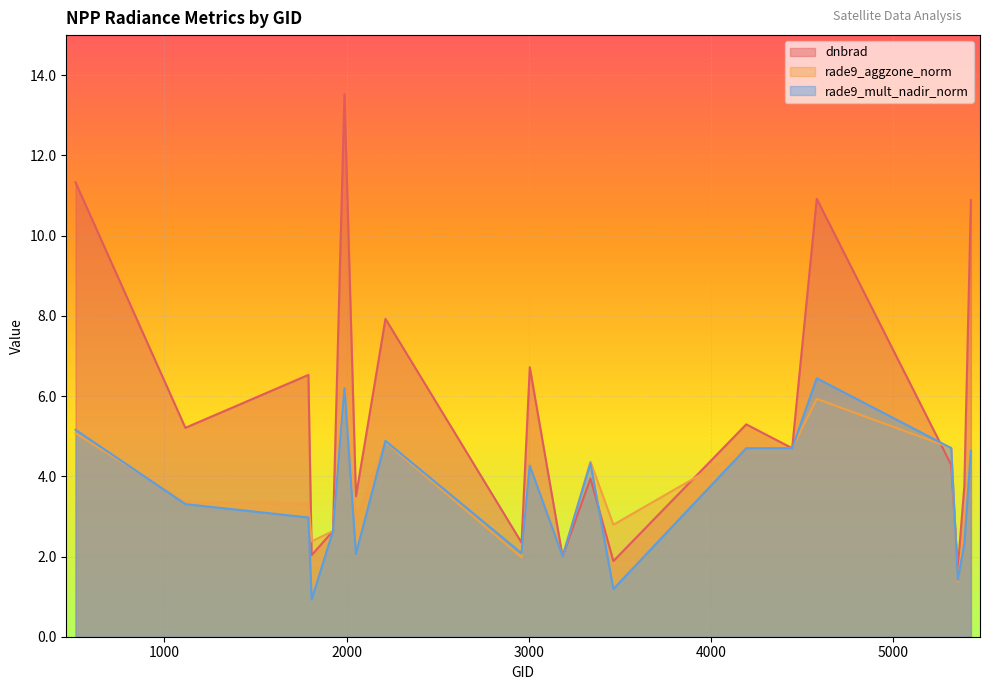

At which label is rade9_aggzone_norm closest to 3?

2051